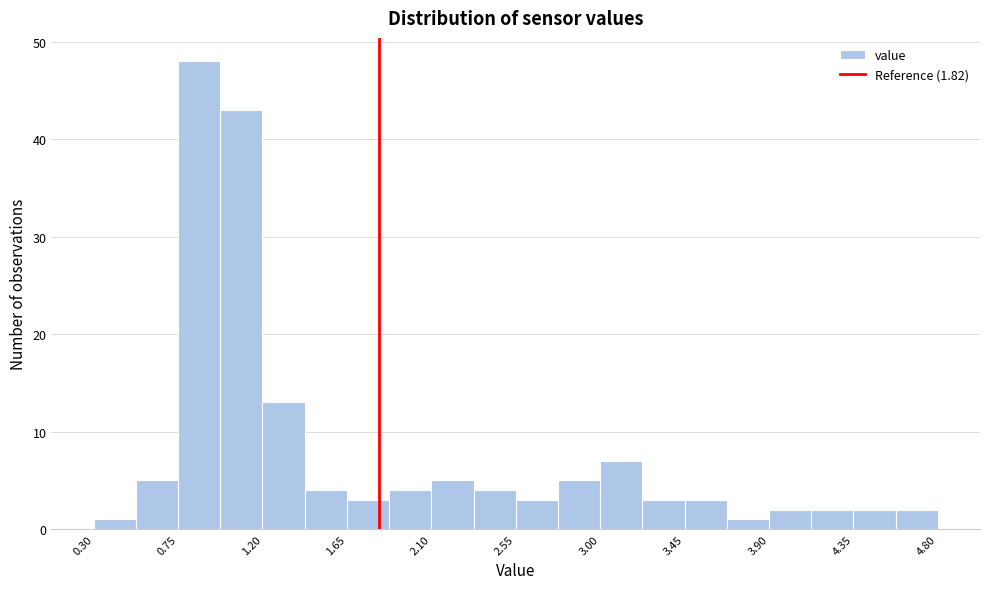

Reading left to right, list every bar in this chart as the range it spans on the x-axis followed by its height. Neither the bar edges nor the heights are printed on the chart, so give them approximately, as read against the axes.

0.300 to 0.525: 1
0.525 to 0.750: 5
0.750 to 0.975: 48
0.975 to 1.200: 43
1.200 to 1.425: 13
1.425 to 1.650: 4
1.650 to 1.875: 3
1.875 to 2.100: 4
2.100 to 2.325: 5
2.325 to 2.550: 4
2.550 to 2.775: 3
2.775 to 3.000: 5
3.000 to 3.225: 7
3.225 to 3.450: 3
3.450 to 3.675: 3
3.675 to 3.900: 1
3.900 to 4.125: 2
4.125 to 4.350: 2
4.350 to 4.575: 2
4.575 to 4.800: 2